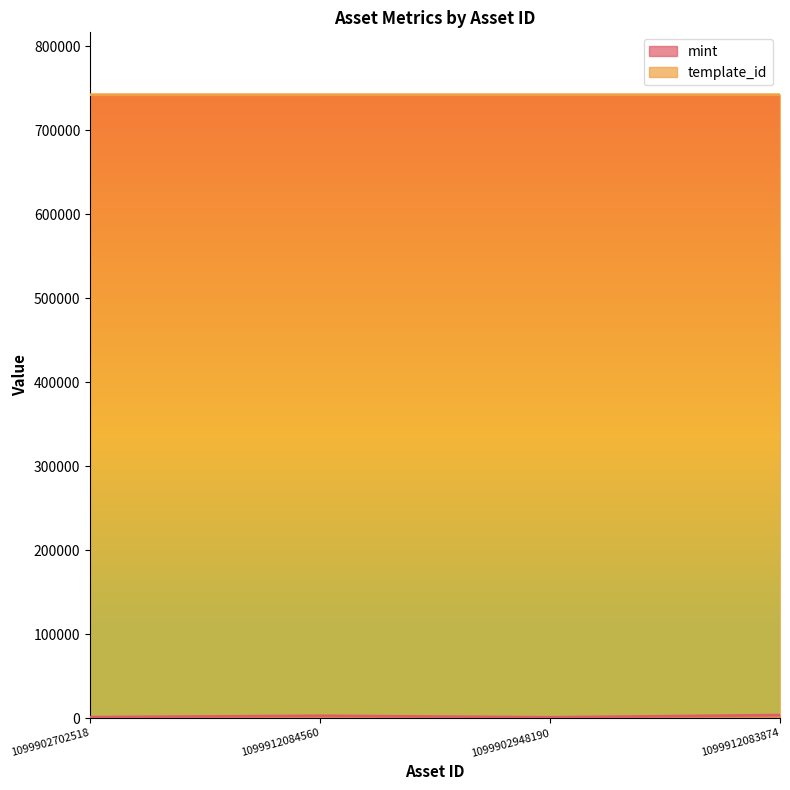

What position from the right is 1099912084560?

3